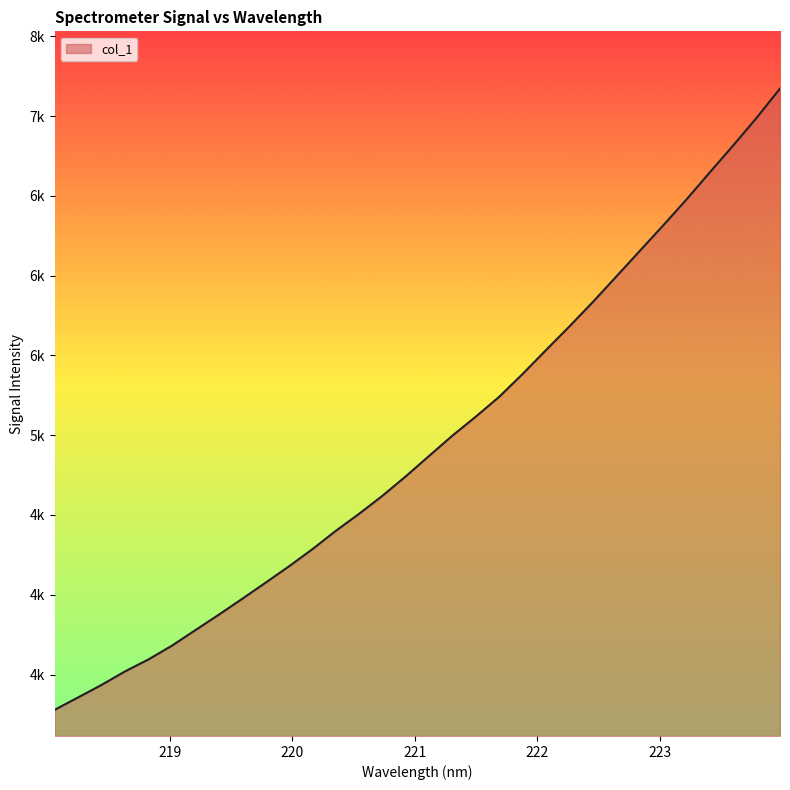

List the labels in order of value, largest first.

223.9802, 223.7895, 223.5987, 223.408, 223.2172, 223.0264, 222.8355, 222.6447, 222.4538, 222.263, 222.0721, 221.8812, 221.6902, 221.4993, 221.3083, 221.1174, 220.9264, 220.7354, 220.5444, 220.3533, 220.1623, 219.9712, 219.7801, 219.589, 219.3979, 219.2067, 219.0156, 218.8244, 218.6332, 218.442, 218.2508, 218.0596